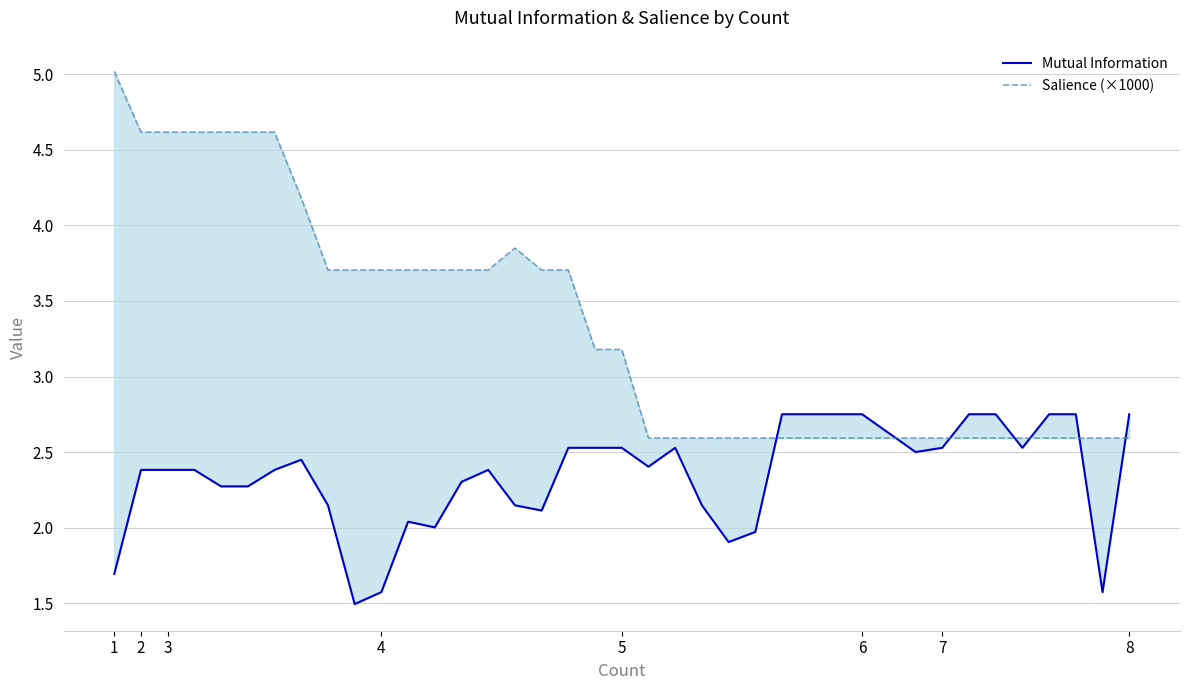

Which series has the largest total across all categories?

Salience (×1000)